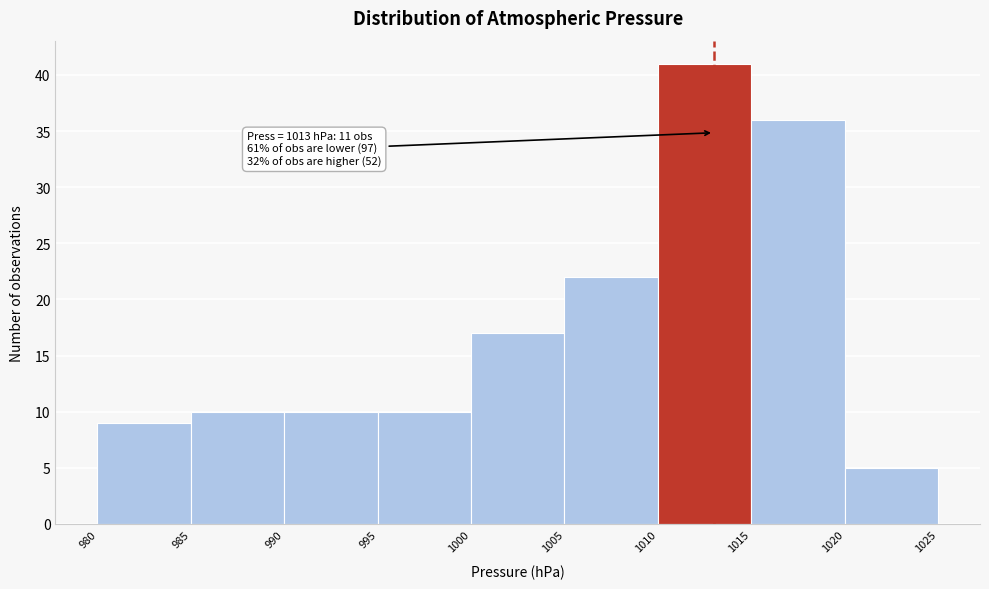

Over which range of the x-axis is the bar tallest?

1010 to 1015